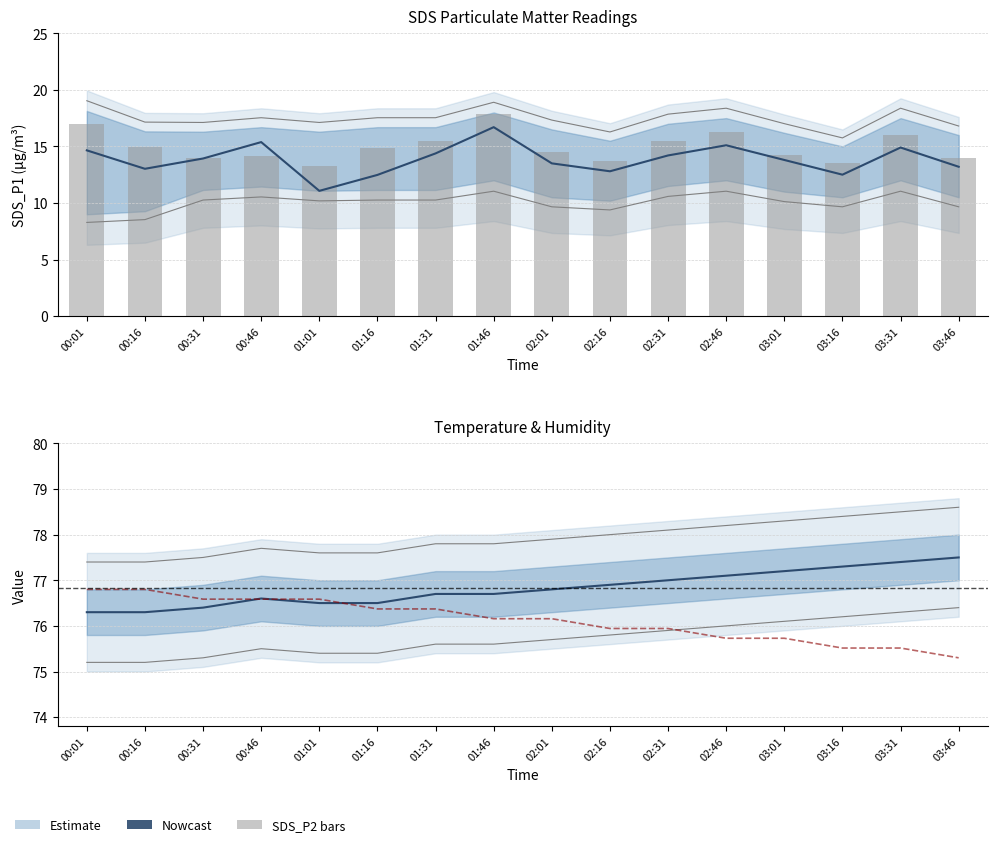

What is the total value across all series at 00:01?

184.7